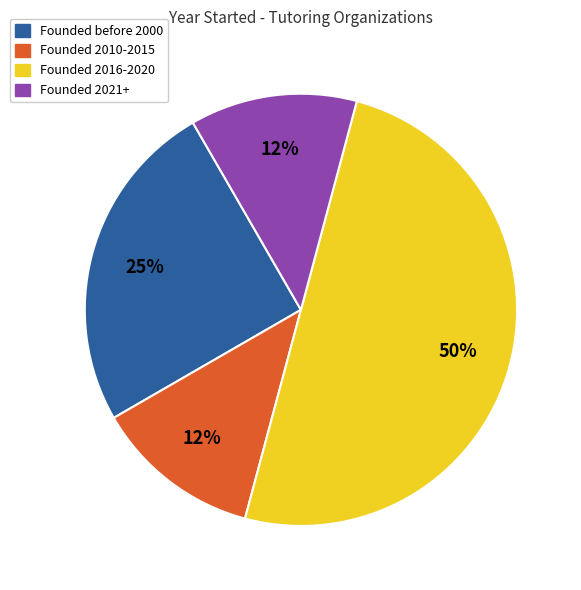

To the nearest percent, what is the average slice percentage?

25%